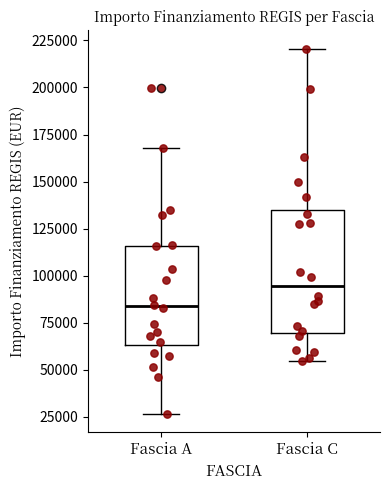

Reading left to right, transcribe this box plot: for each box, give where its median line is, the range the box spans, and where its two whiskers end, as read against the y-axis. The values are not printed on the chart, so give them approximately, as read against the axis.

Fascia A: median 85000, box 65000 to 115000, whiskers 25000 to 170000
Fascia C: median 95000, box 70000 to 135000, whiskers 55000 to 220000